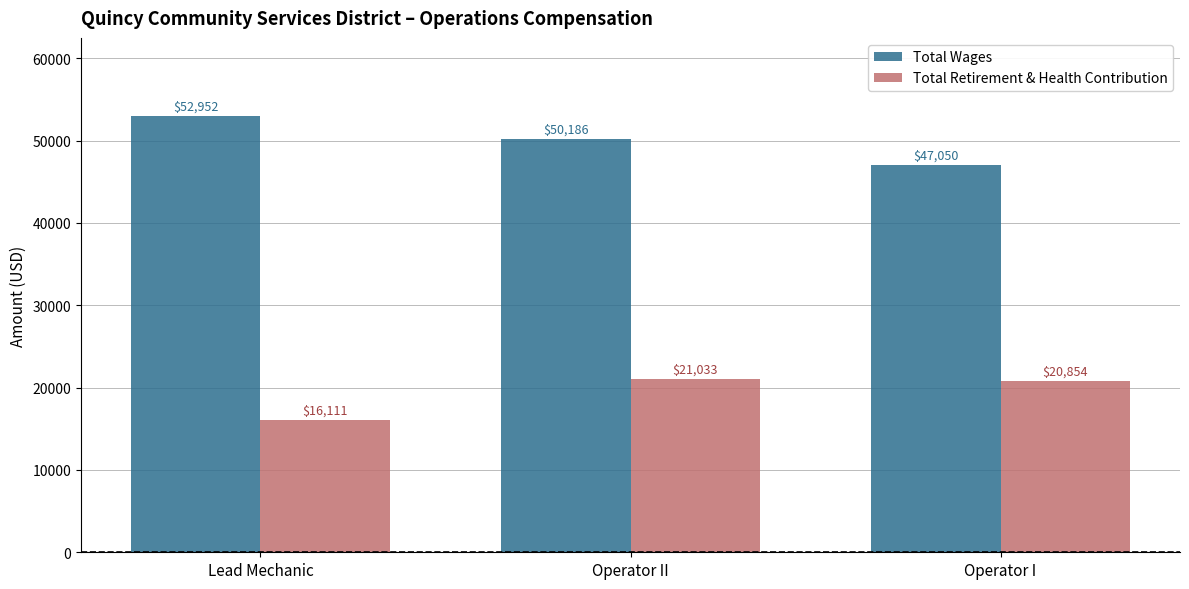

What is the total value across all series at Operator II?

71219